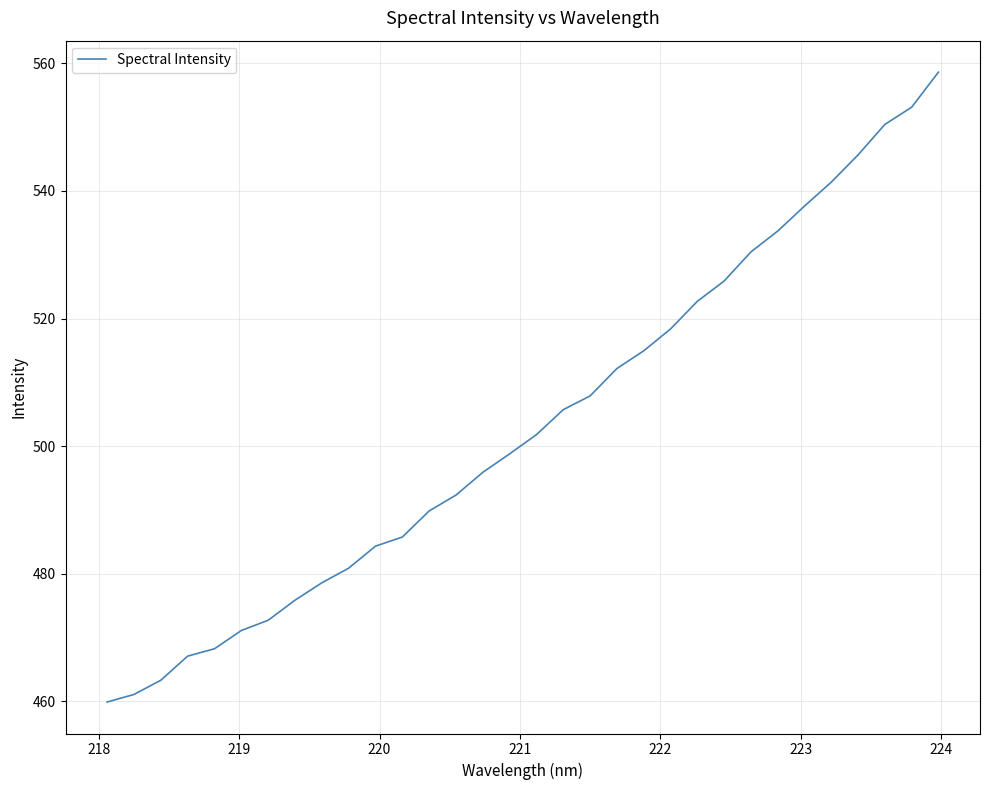

What is the greatest value displayed?

558.6